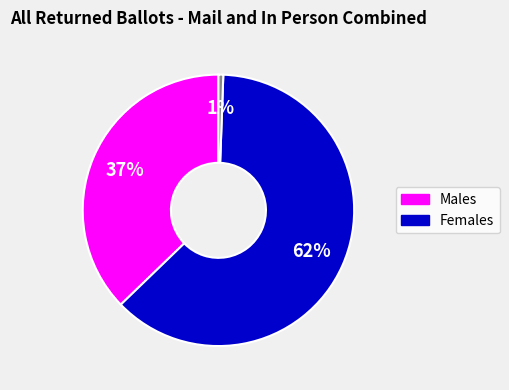

Does any single category account for the majority?

Yes